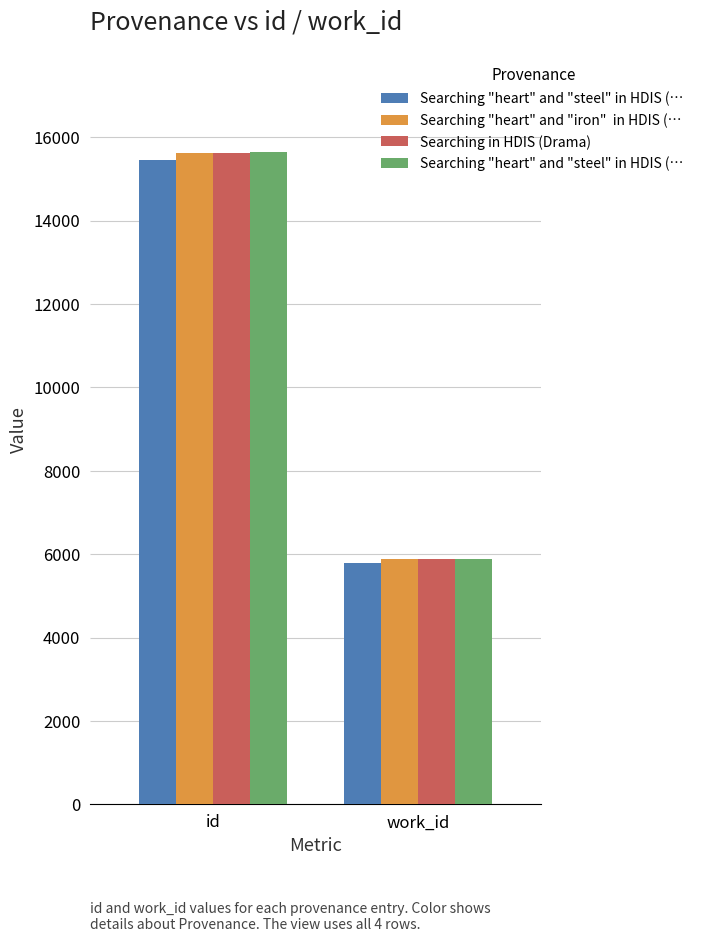

At which category is the sum across all series the highest?

id